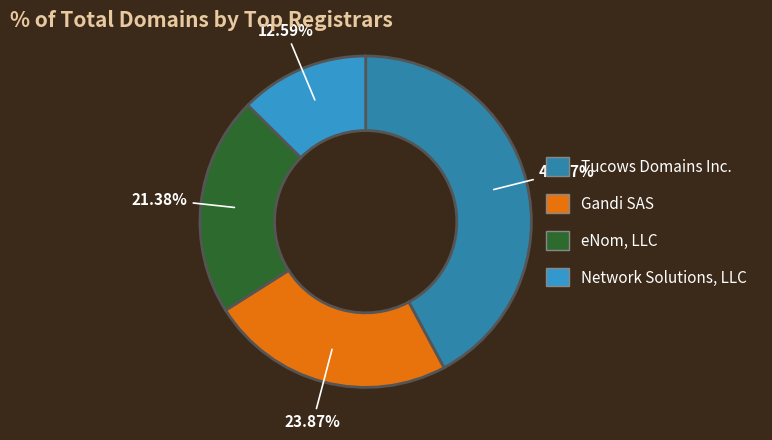

How many slices are in this pie chart?

4